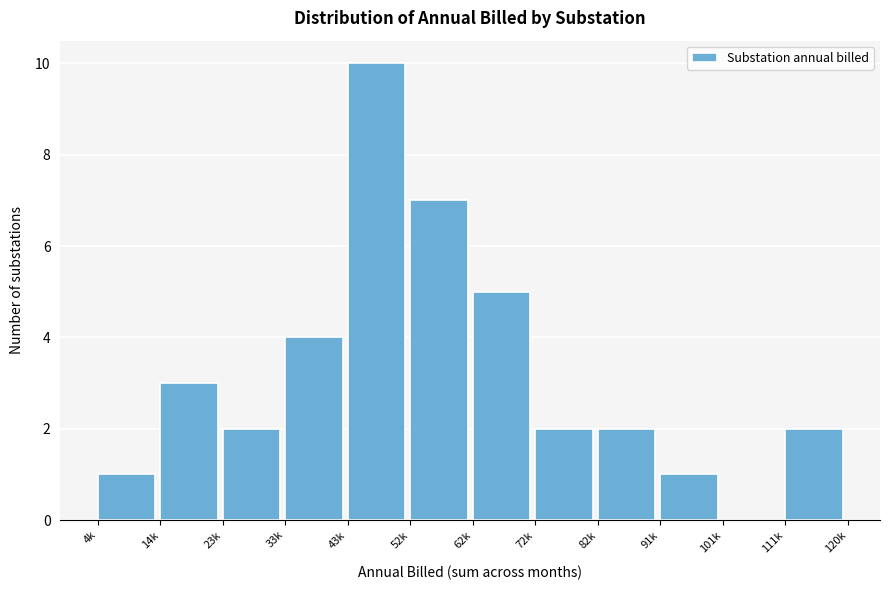

Reading left to right, extract all data points from this chart.

4k=1	14k=3	23k=2	33k=4	43k=10	52k=7	62k=5	72k=2	82k=2	91k=1	101k=0	111k=2